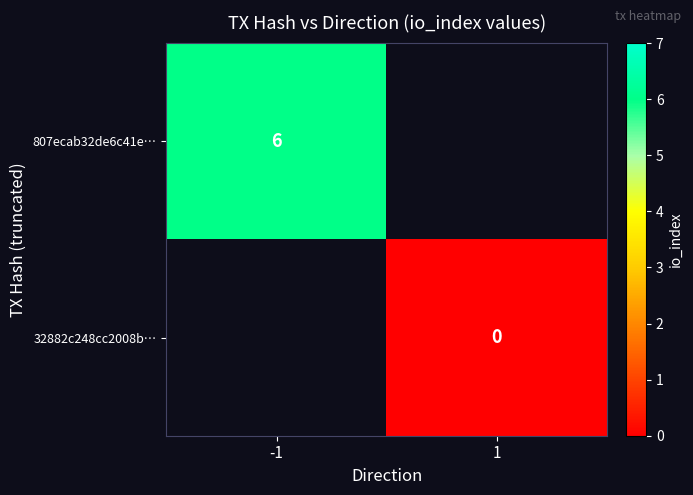

The value of 807ecab32de6c41e… at -1 is 9. True or false?

False